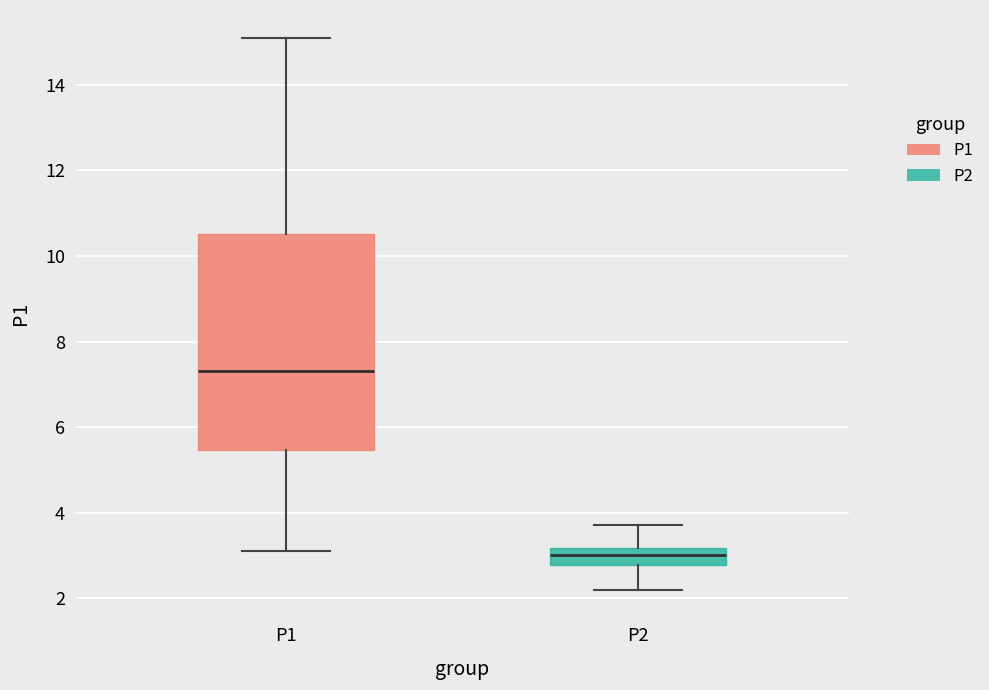

Reading left to right, read every box against the y-axis: the position of its median line, the range the box covers, and the ends of its whiskers. The values are not printed on the chart, so give them approximately, as read against the axis.

P1: median 7.4, box 5.4 to 10.6, whiskers 3.2 to 15.2
P2: median 3.0, box 2.8 to 3.2, whiskers 2.2 to 3.8